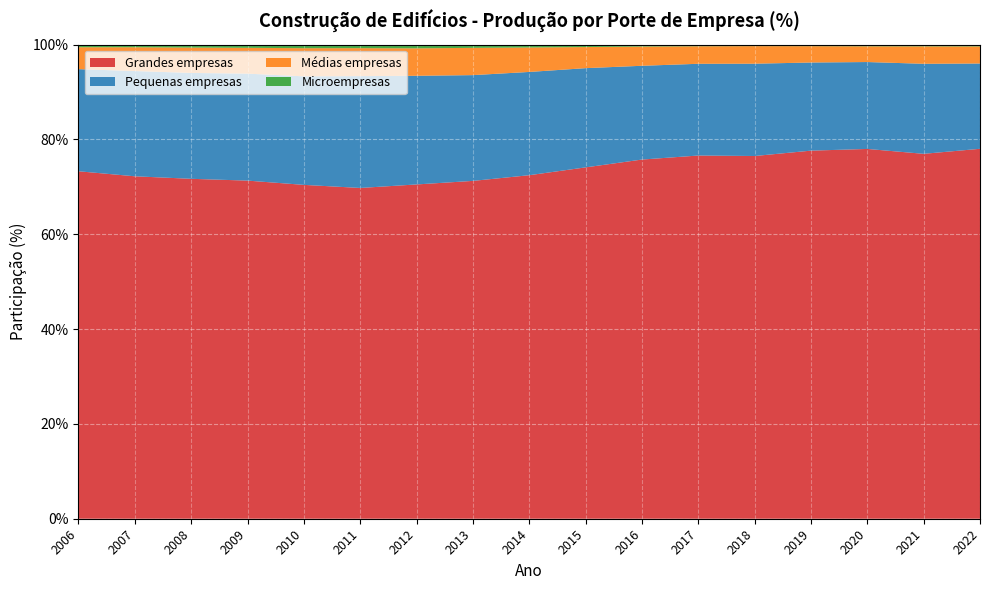

Reading left to right, what are all the values shown in this chart?

Grandes empresas: 73.3	72.2	71.7	71.3	70.4	69.8	70.5	71.3	72.5	74.1	75.8	76.6	76.5	77.6	78.0	77.0	78.0
Pequenas empresas: 21.5	22.2	22.3	22.6	22.9	23.6	22.9	22.3	21.8	20.9	19.8	19.4	19.5	18.6	18.3	19.0	18.0
Médias empresas: 4.6	5.0	5.3	5.5	5.9	5.9	5.8	5.8	5.2	4.5	4.1	3.7	3.7	3.5	3.3	3.7	3.6
Microempresas: 0.6	0.5	0.6	0.7	0.8	0.7	0.8	0.7	0.6	0.5	0.4	0.3	0.3	0.3	0.3	0.4	0.4